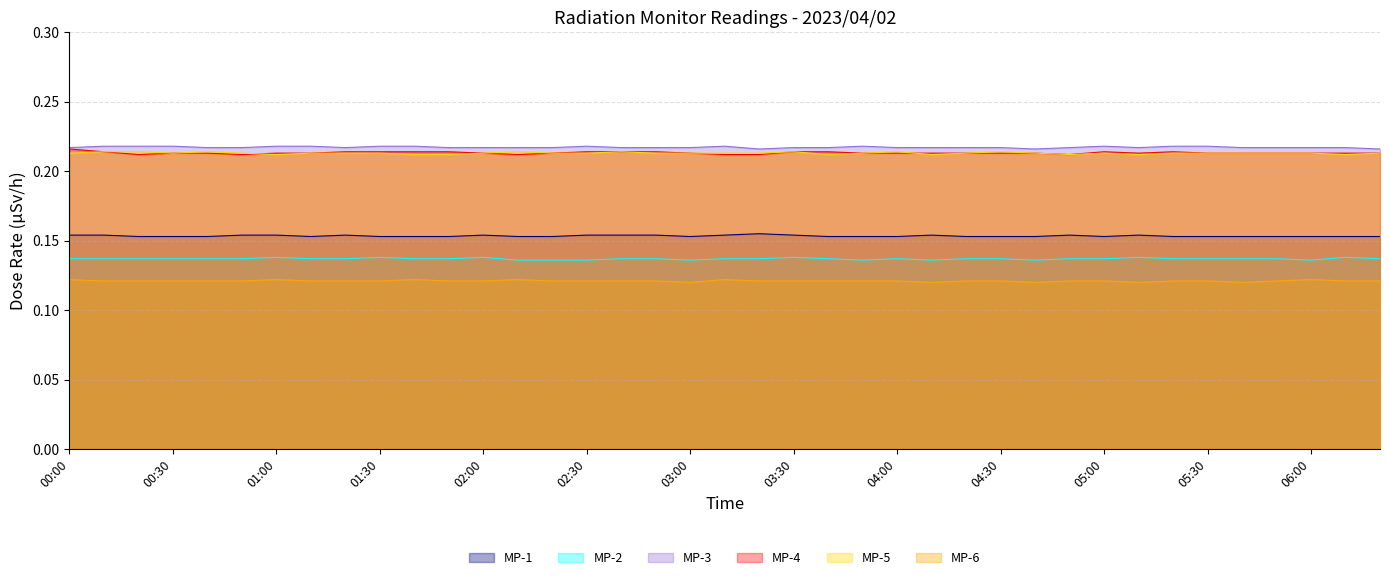

What is the label of the 28th point from the right?

01:50